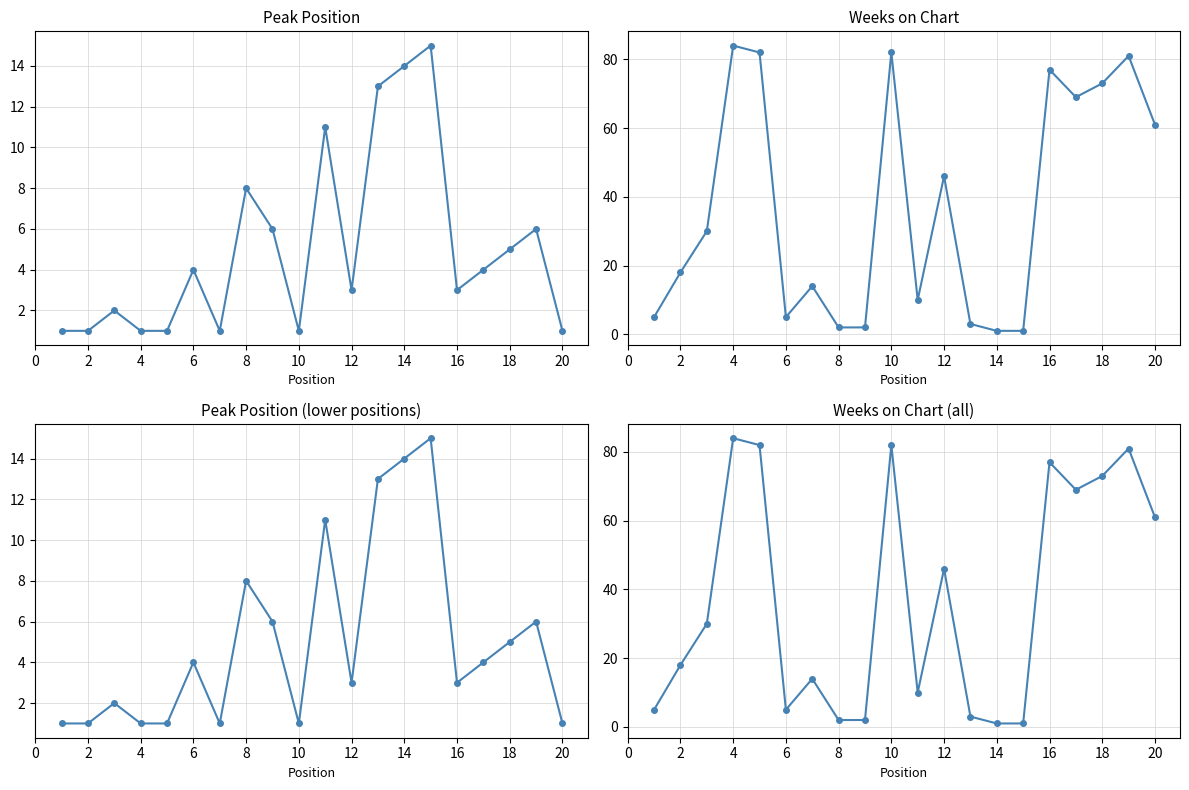

Is this an area chart (filled region under the line)?

No